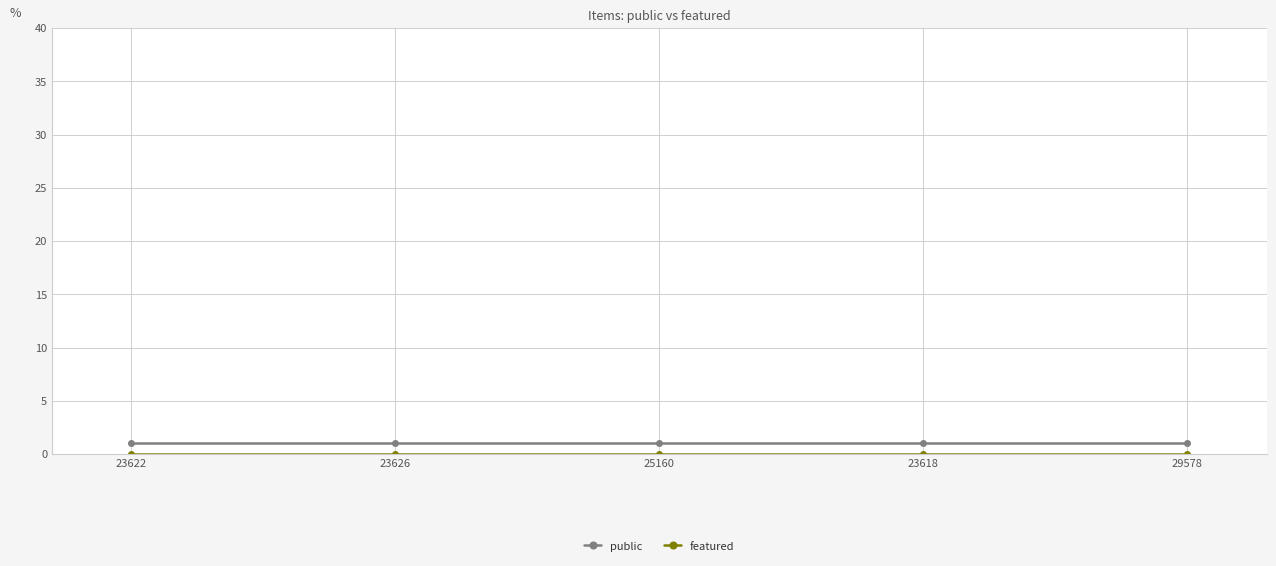

True or false: public has a value of 1 at 23618.

True